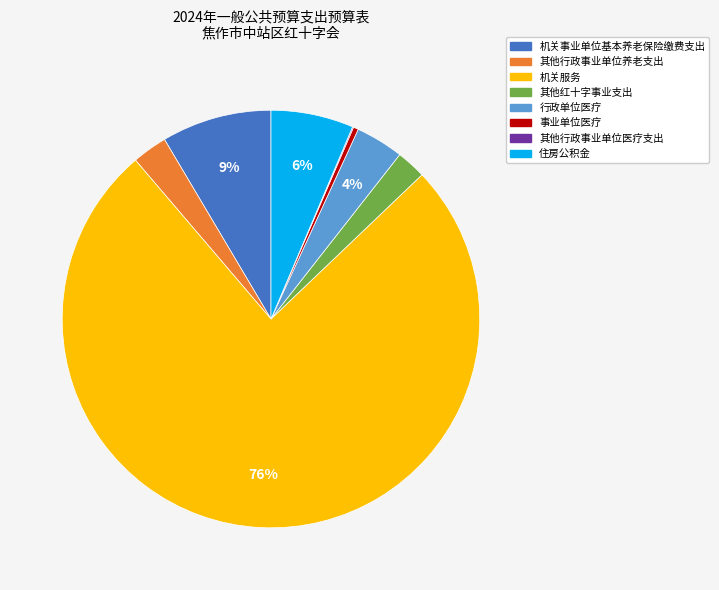

Is the sum of 住房公积金 and 机关服务 greater than half?

Yes